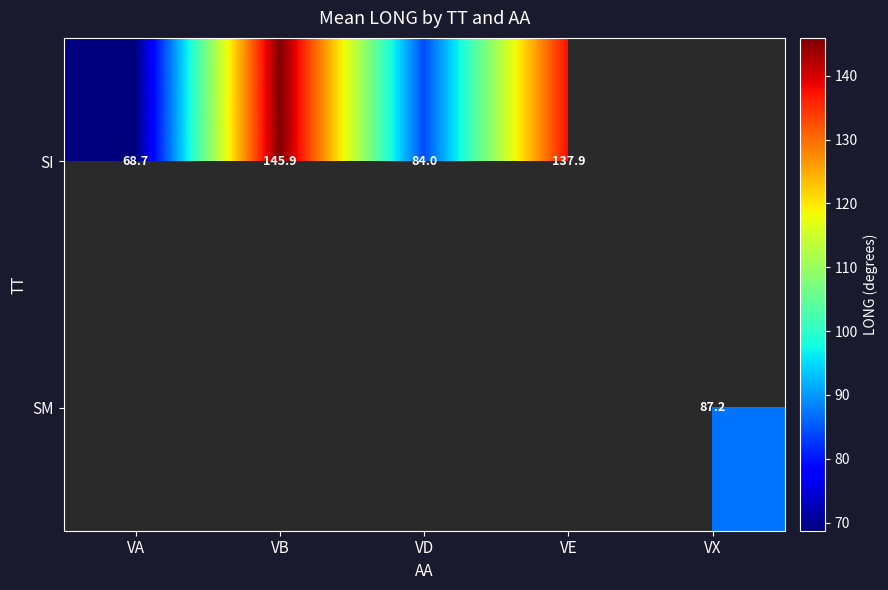

At how many categories does at least one series exceed 75?

4